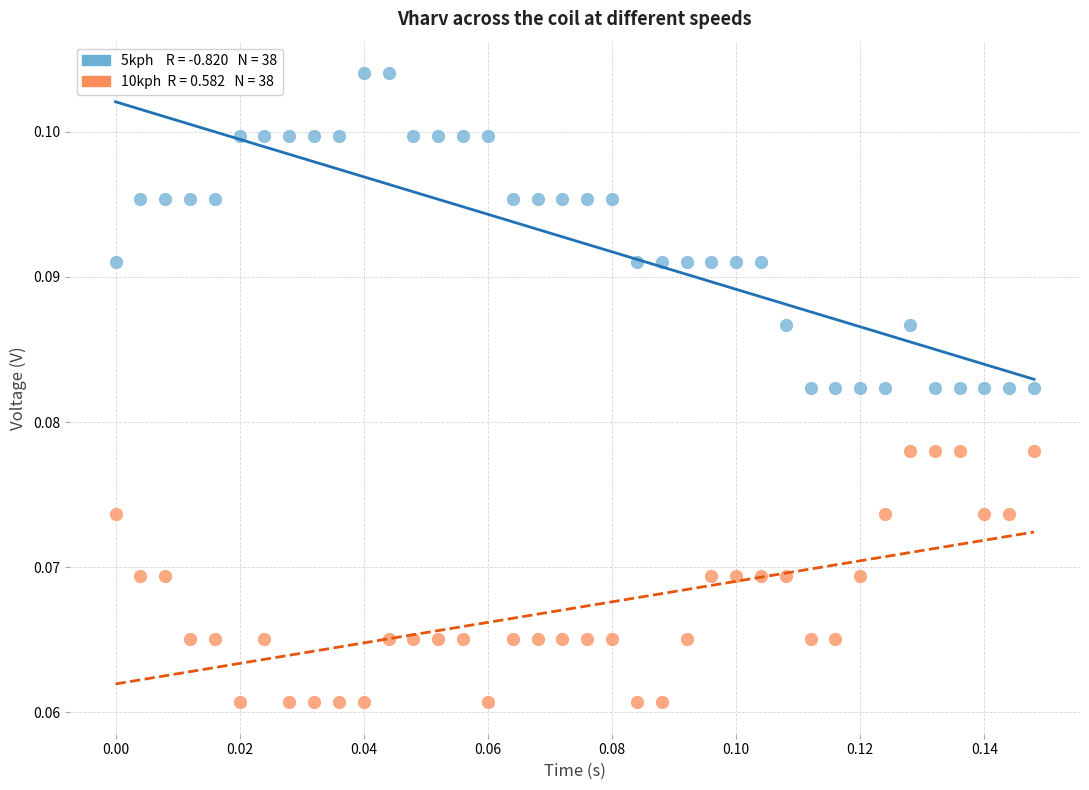

How many data points are displayed?

76